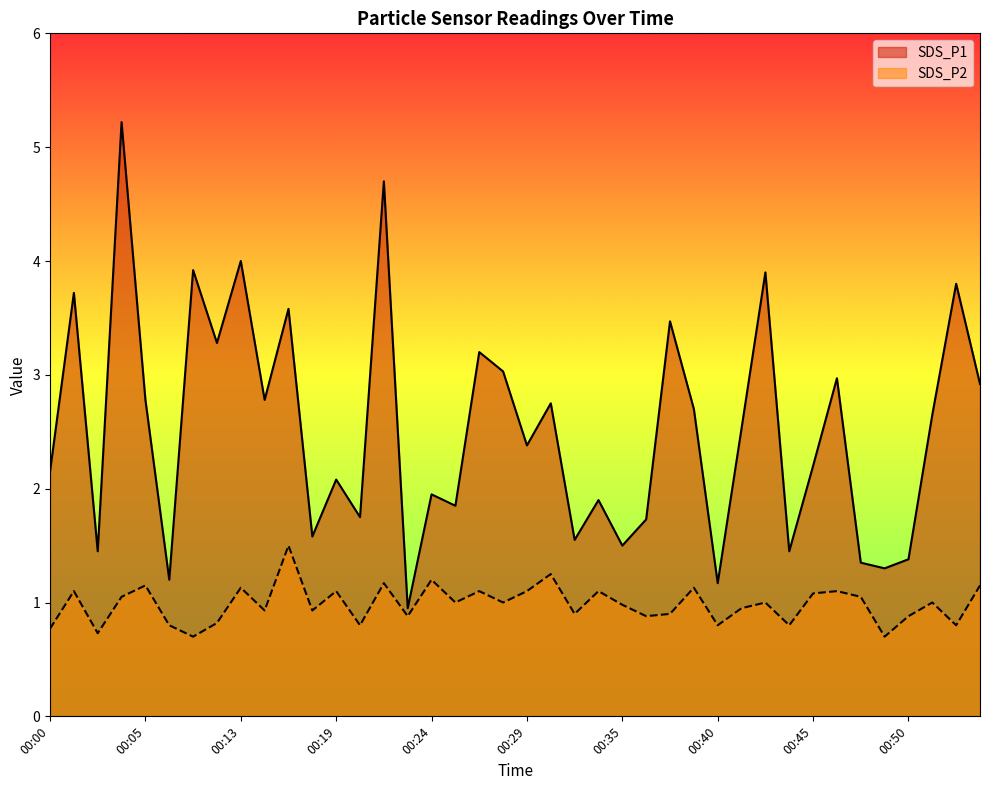

How many lines are shown in the chart?

2